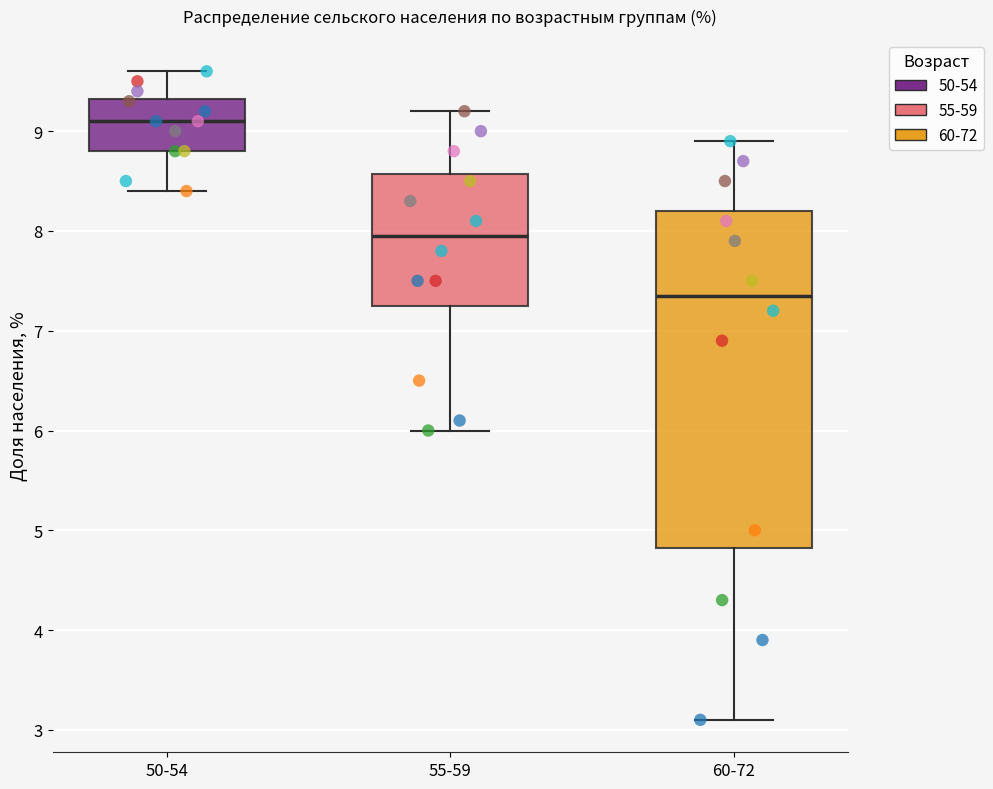

Which box has the highest median line?

50-54